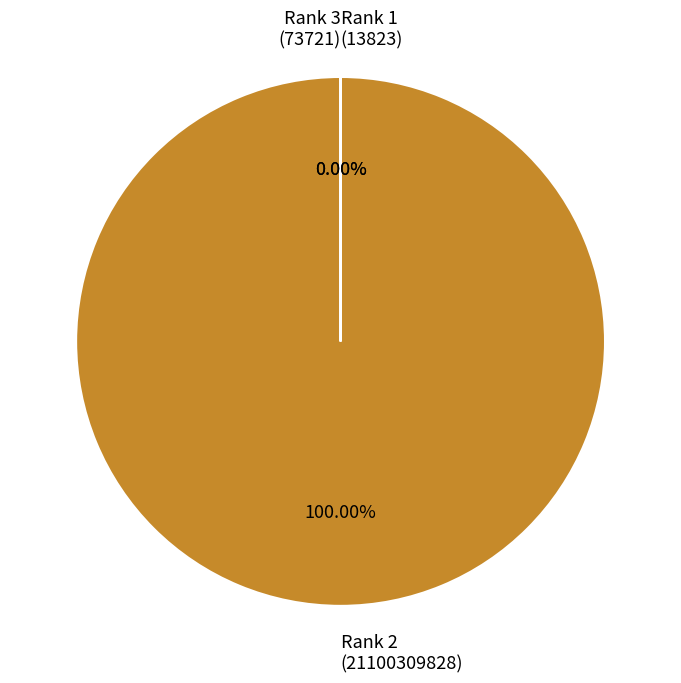

How many slices are in this pie chart?

3